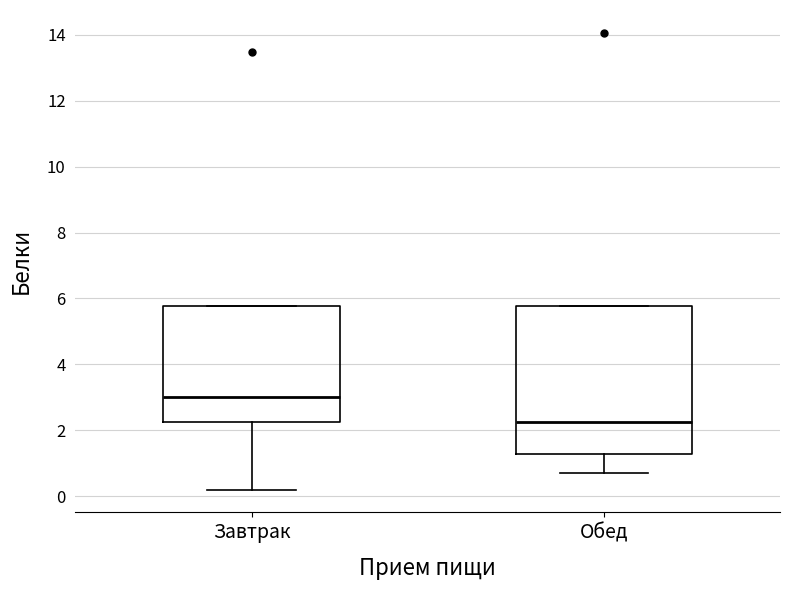

Which box is the tallest, from its lower edge to its upper edge?

Обед